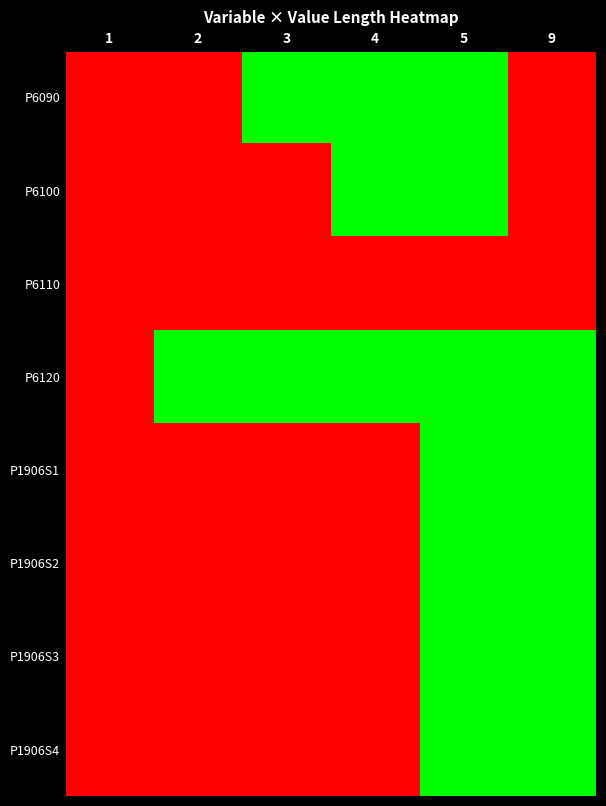

List the series in order of their peak value, highest first.

P6090, P6100, P6110, P6120, P1906S1, P1906S2, P1906S3, P1906S4